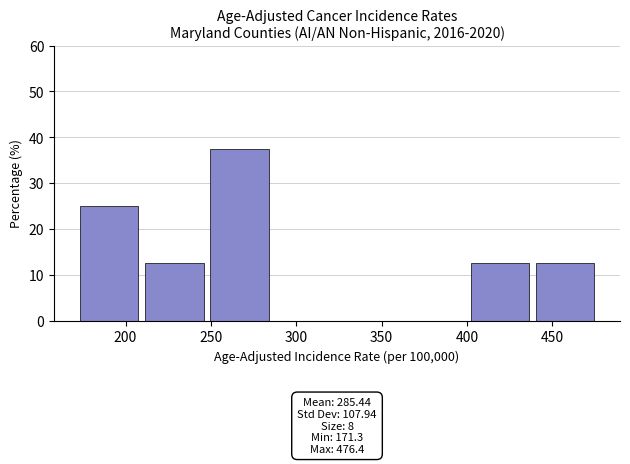

Over which range of the x-axis is the bar tallest?

250 to 285